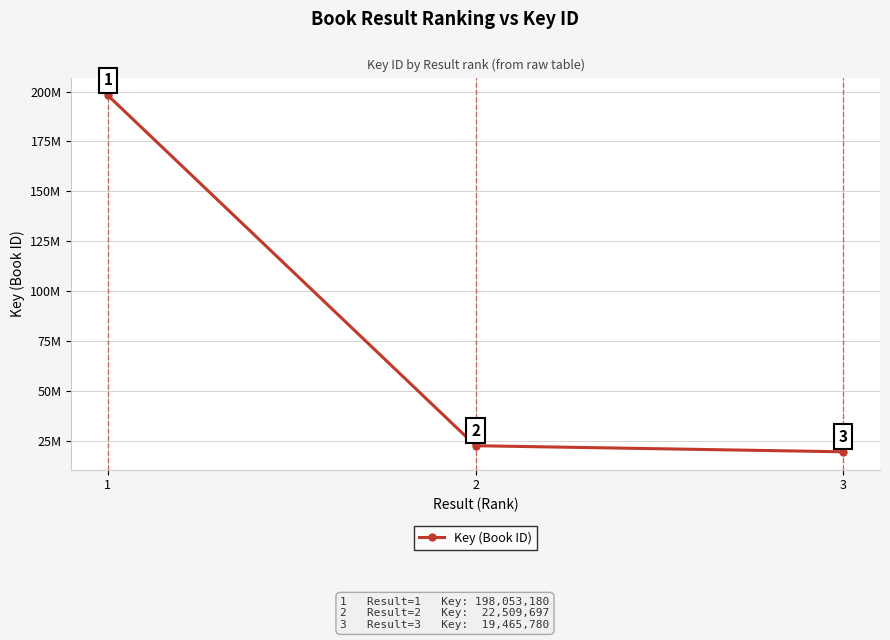

True or false: the data shows 22509697 at 2.

True